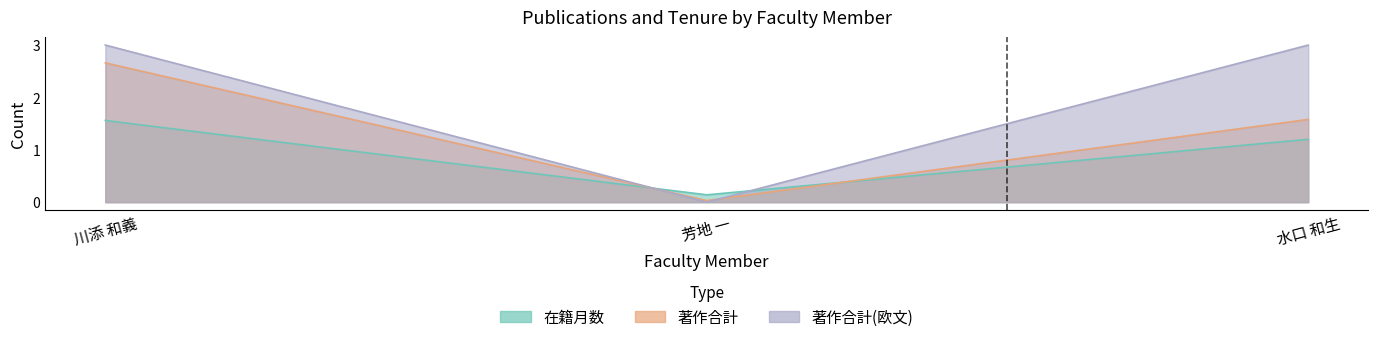

True or false: 在籍月数 has a value of 1.2 at 水口 和生.

True